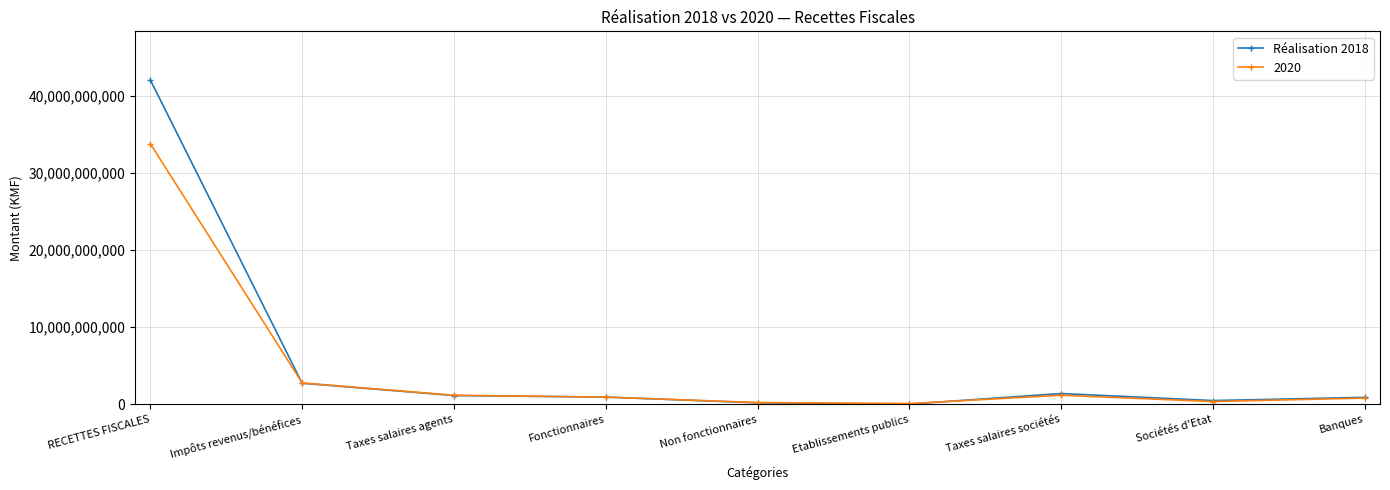

How many lines are shown in the chart?

2